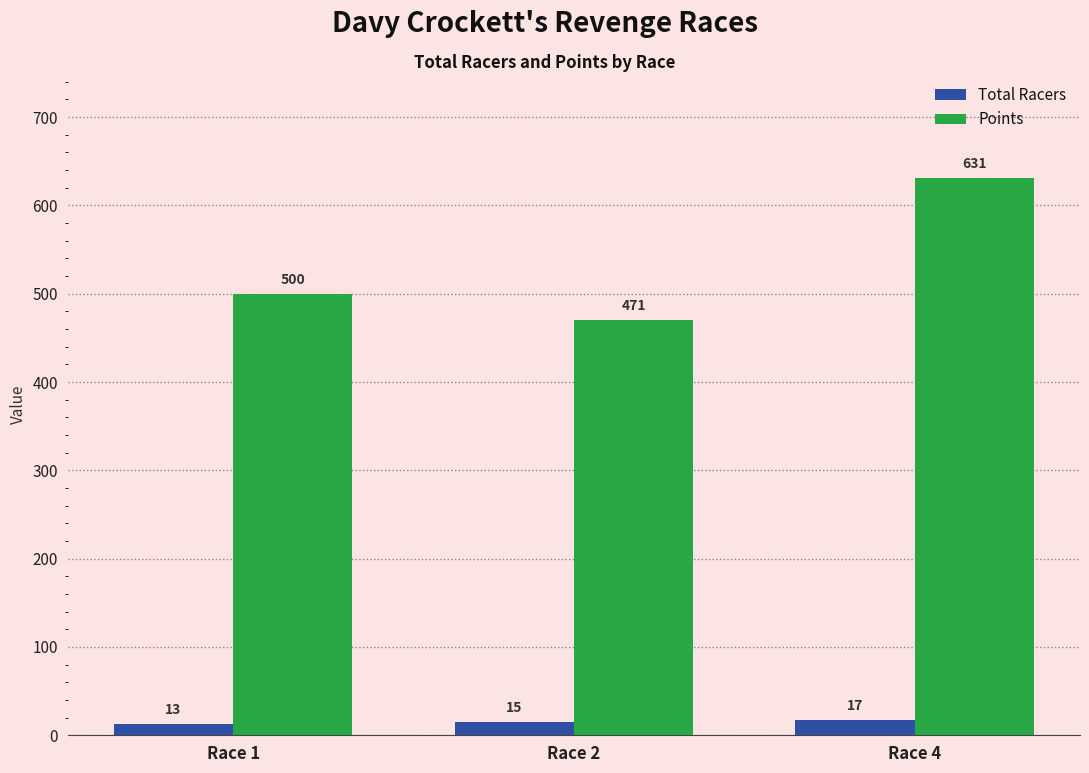

At which category is the sum across all series the highest?

Race 4